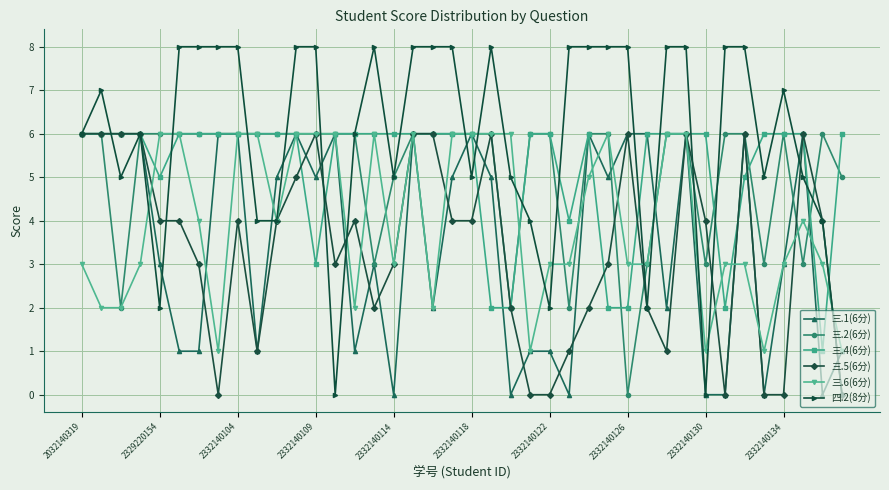

How many categories are shown in the chart?

40